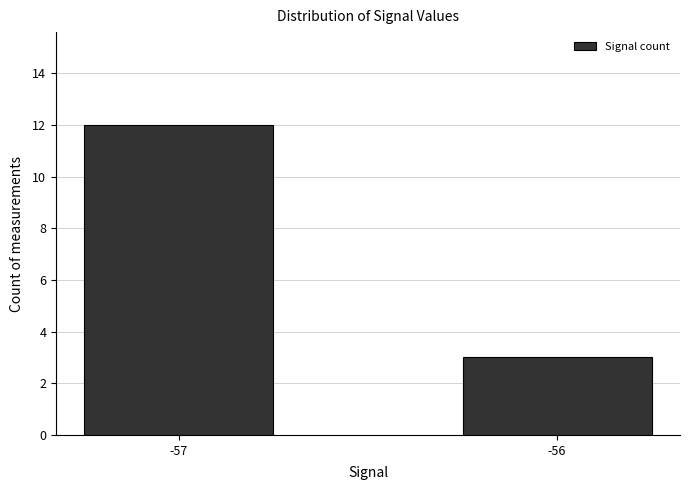

True or false: the data shows 3 at -56.

True